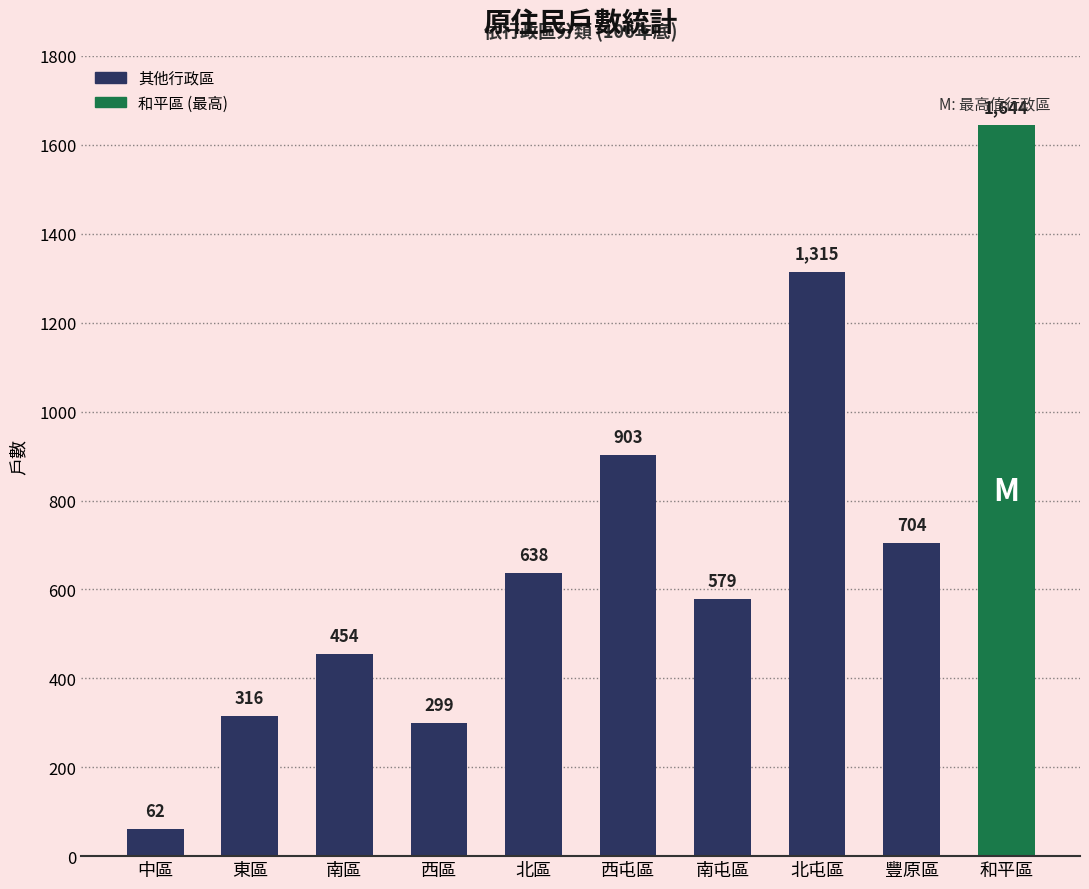

What is the sum of all values?

6914